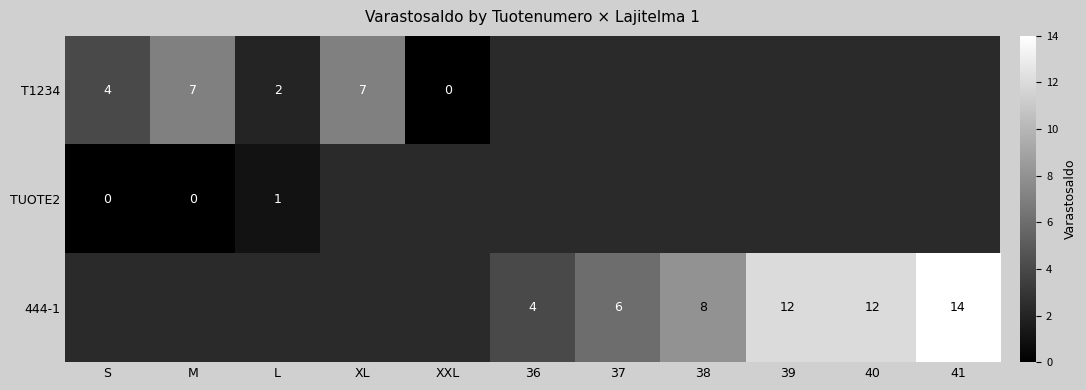

Is it true that T1234 equals 4 at S?

True